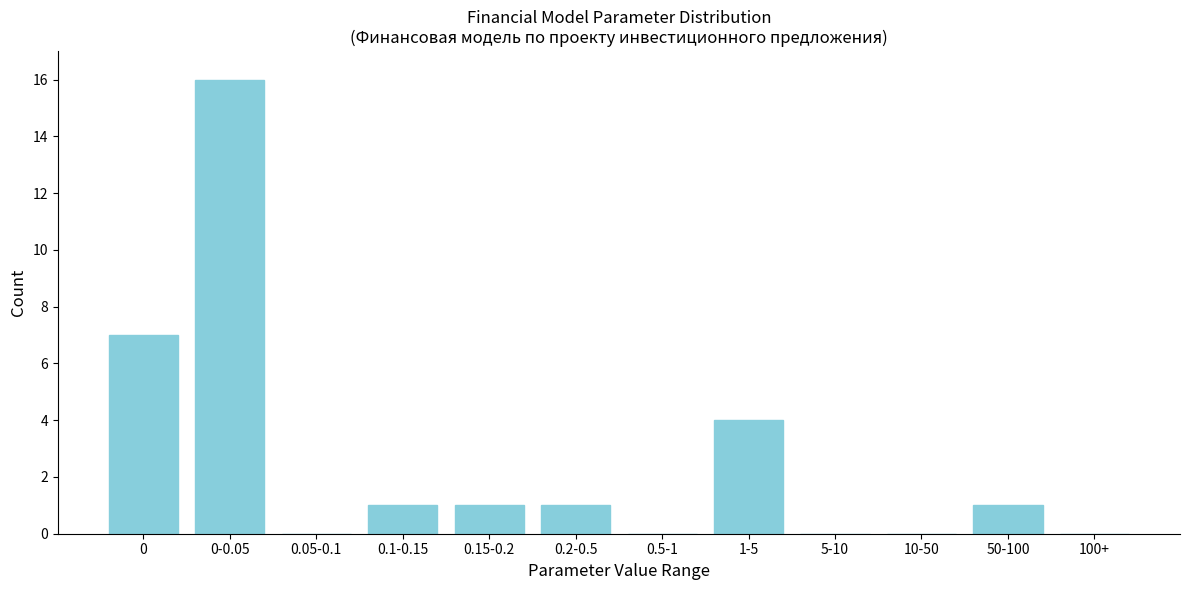

Reading left to right, transcribe all the data shown in this chart.

0=7	0-0.05=16	0.05-0.1=0	0.1-0.15=1	0.15-0.2=1	0.2-0.5=1	0.5-1=0	1-5=4	5-10=0	10-50=0	50-100=1	100+=0